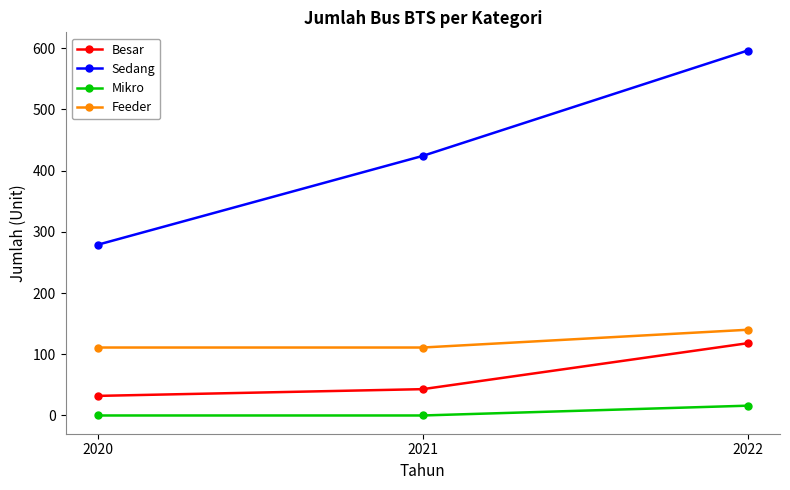

List the series in order of their peak value, lowest first.

Mikro, Besar, Feeder, Sedang